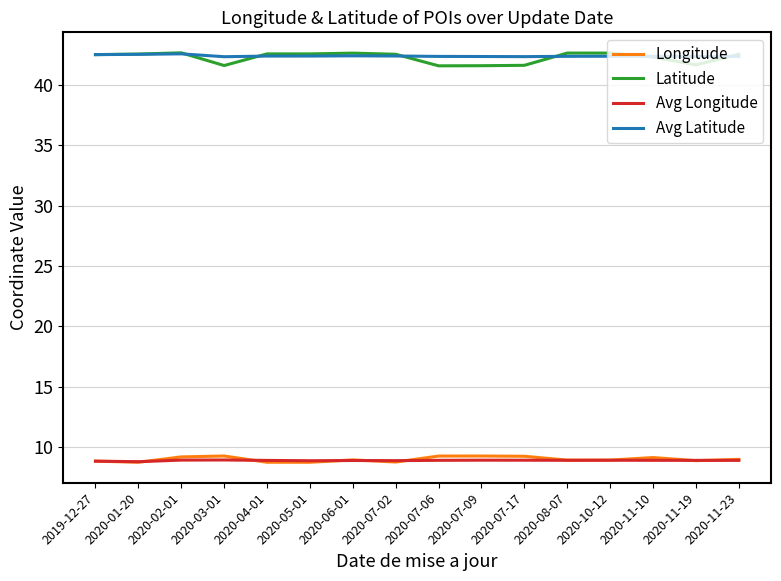

What is the sum of the Avg Longitude values at 2020-10-12 and 2019-12-27?

17.8